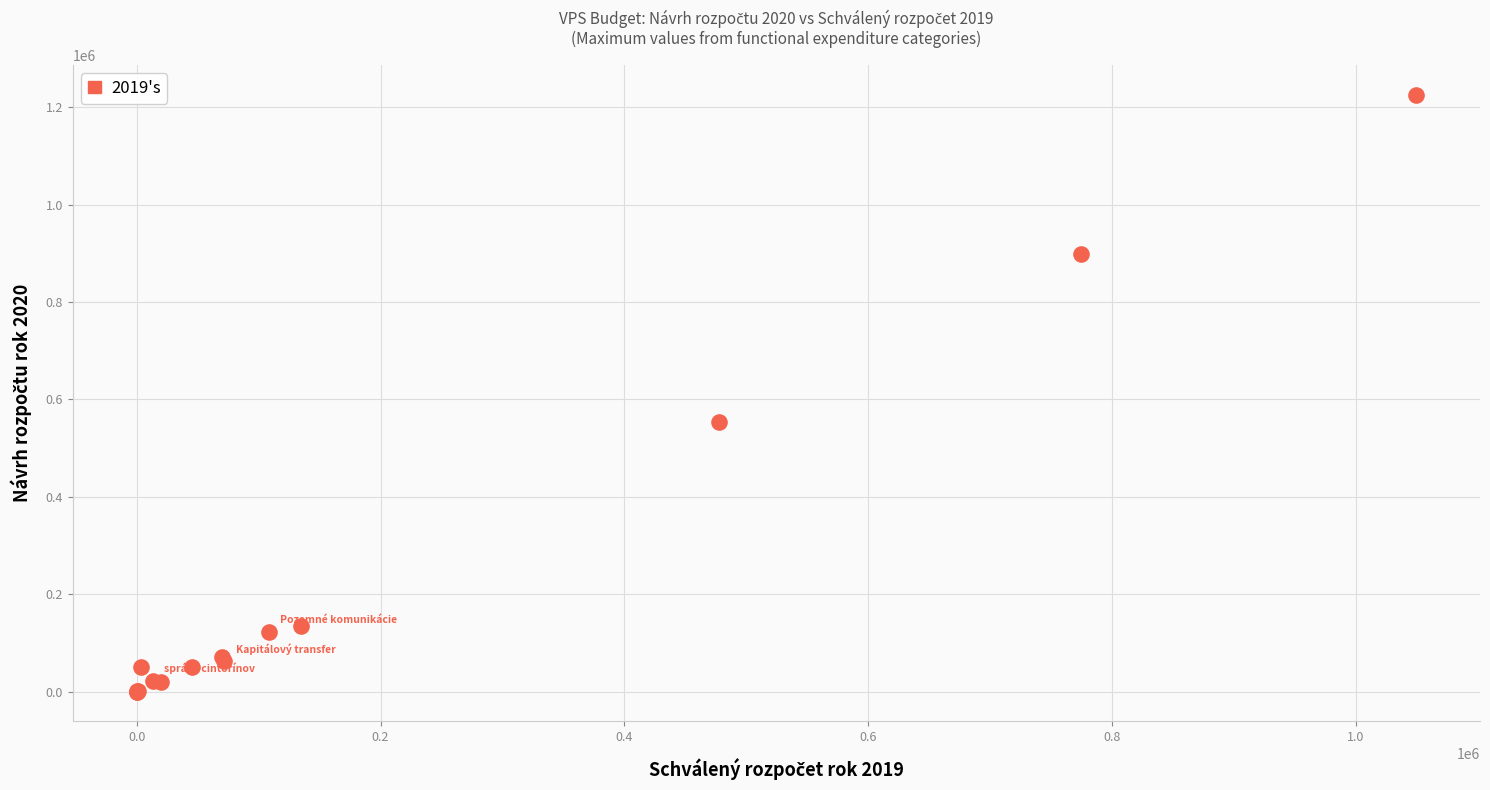

What Y value in the scatter plot is closest to 612770?

553283.0